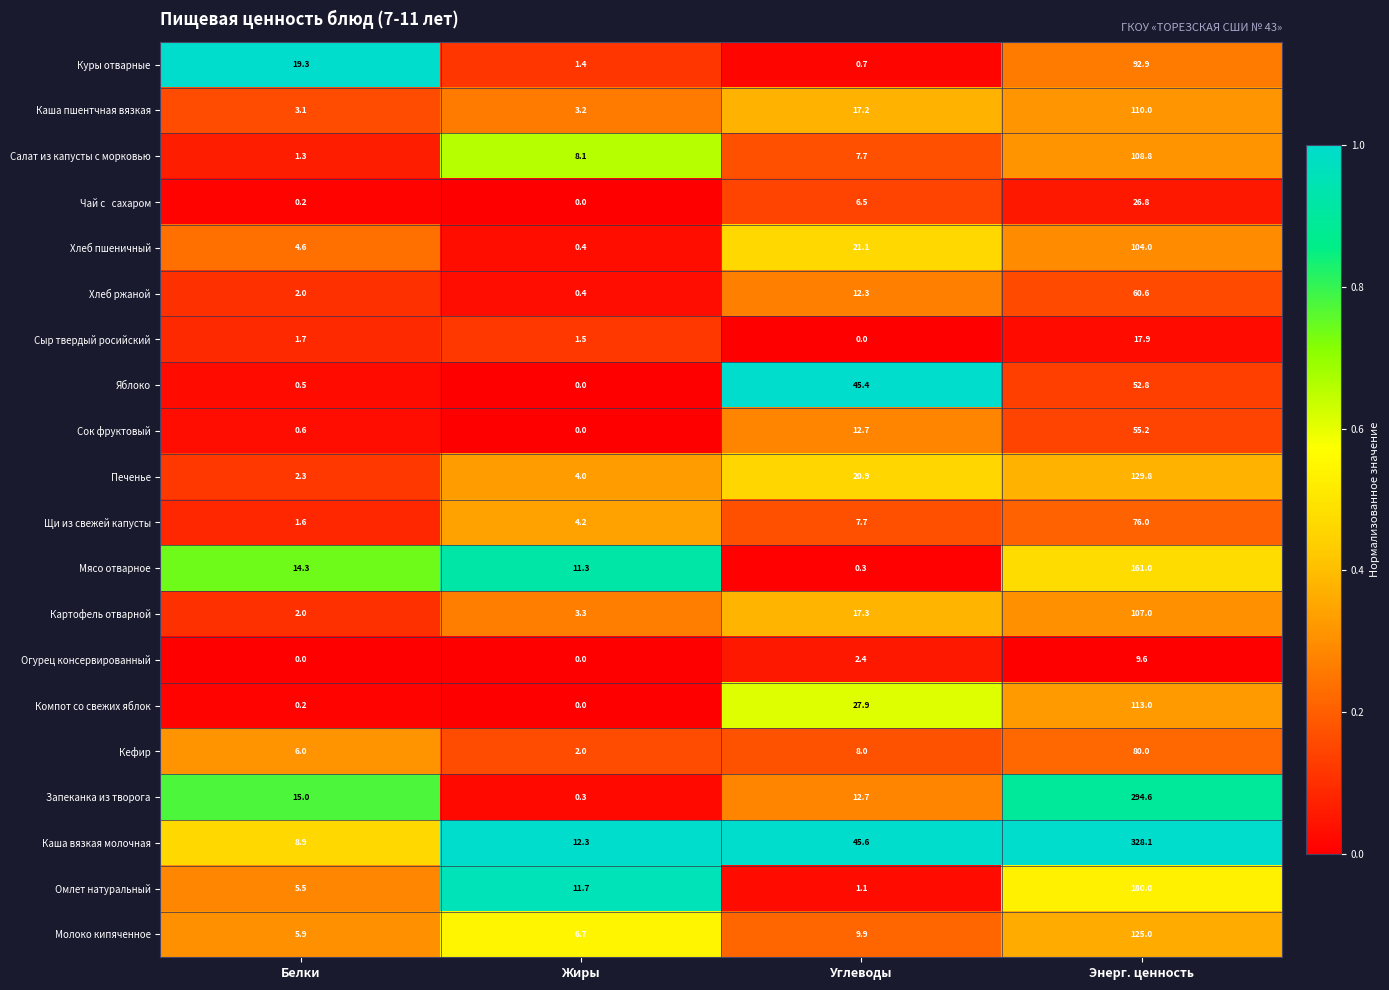

Where is Хлеб ржаной nearest to the value 30?

Углеводы